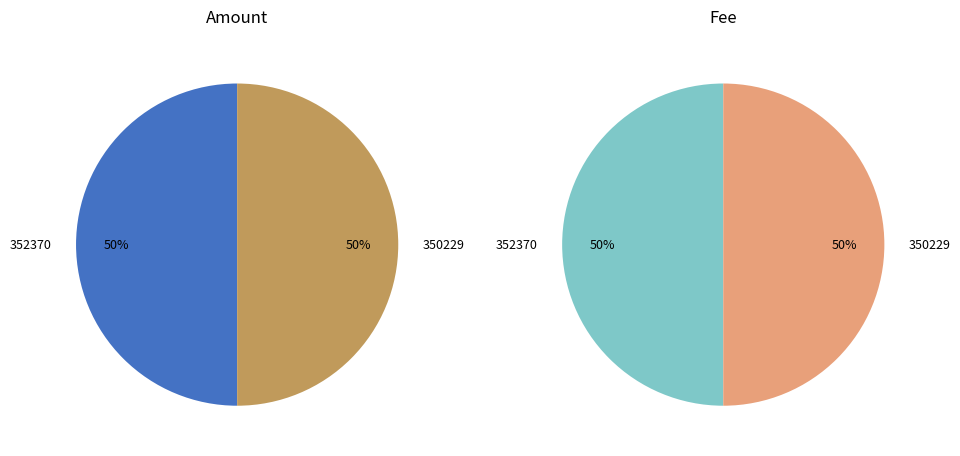

Combined, what portion of the pie is 352370 and 350229?

100.0%